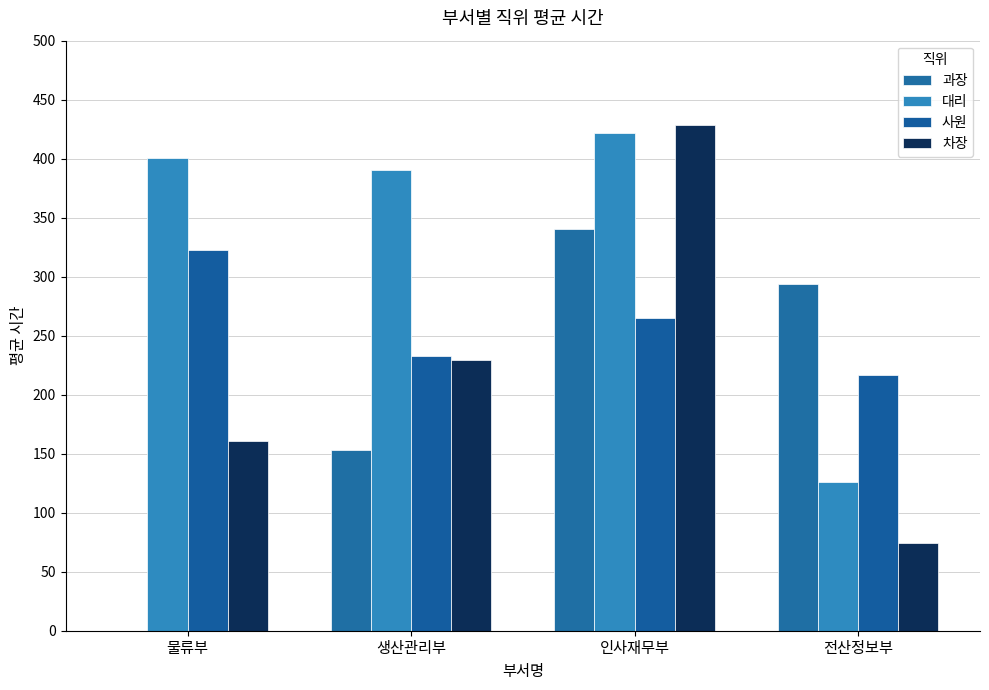

Count the number of data series in this chart.

4